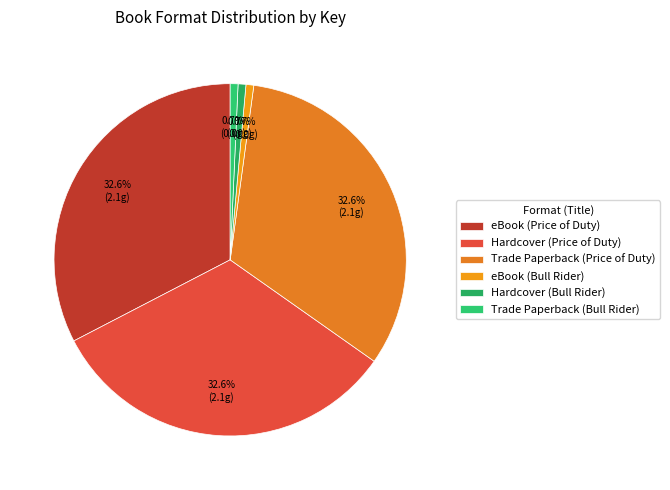

What is the smallest slice in the pie chart?

eBook (Bull Rider)